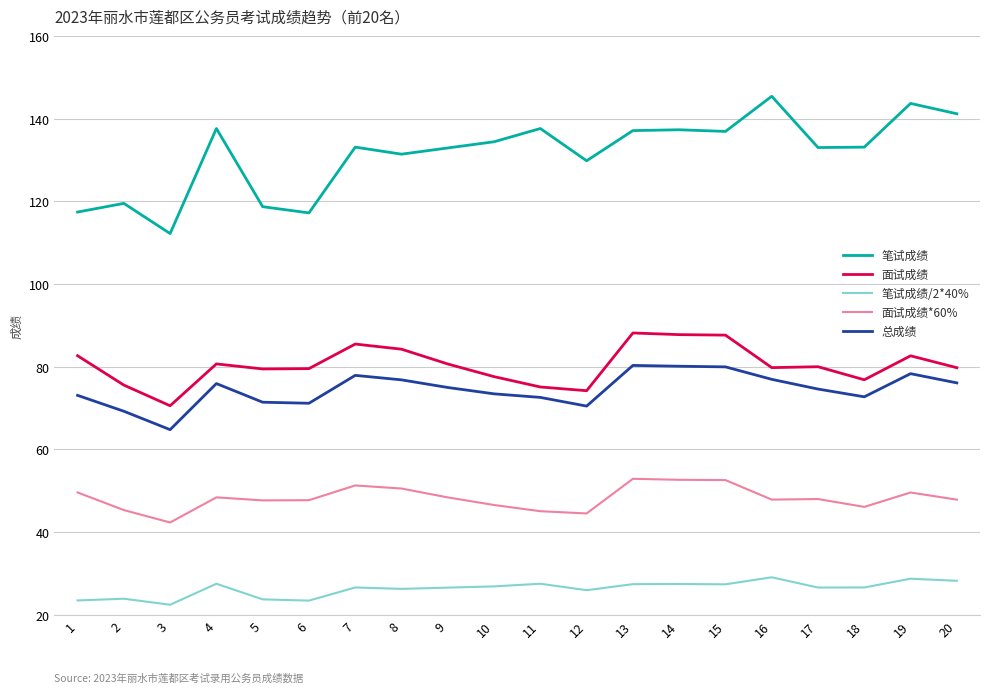

Which series has the widest spread of values?

笔试成绩